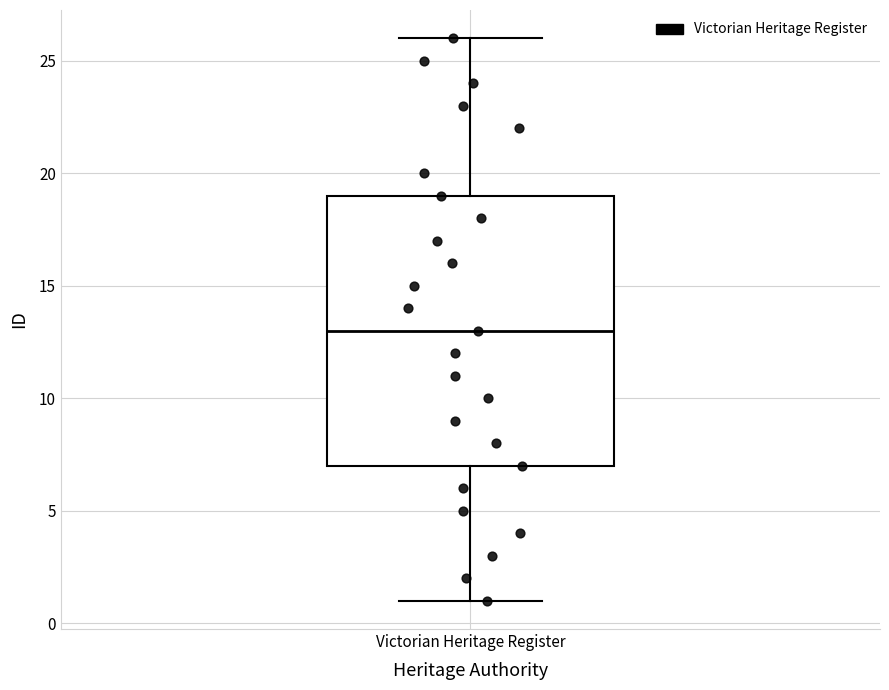

Transcribe this box plot: give where the median line is, the range the box spans, and where the two whiskers end, as read against the y-axis. The values are not printed on the chart, so give them approximately, as read against the axis.

median 13, box 7 to 19, whiskers 1 to 26